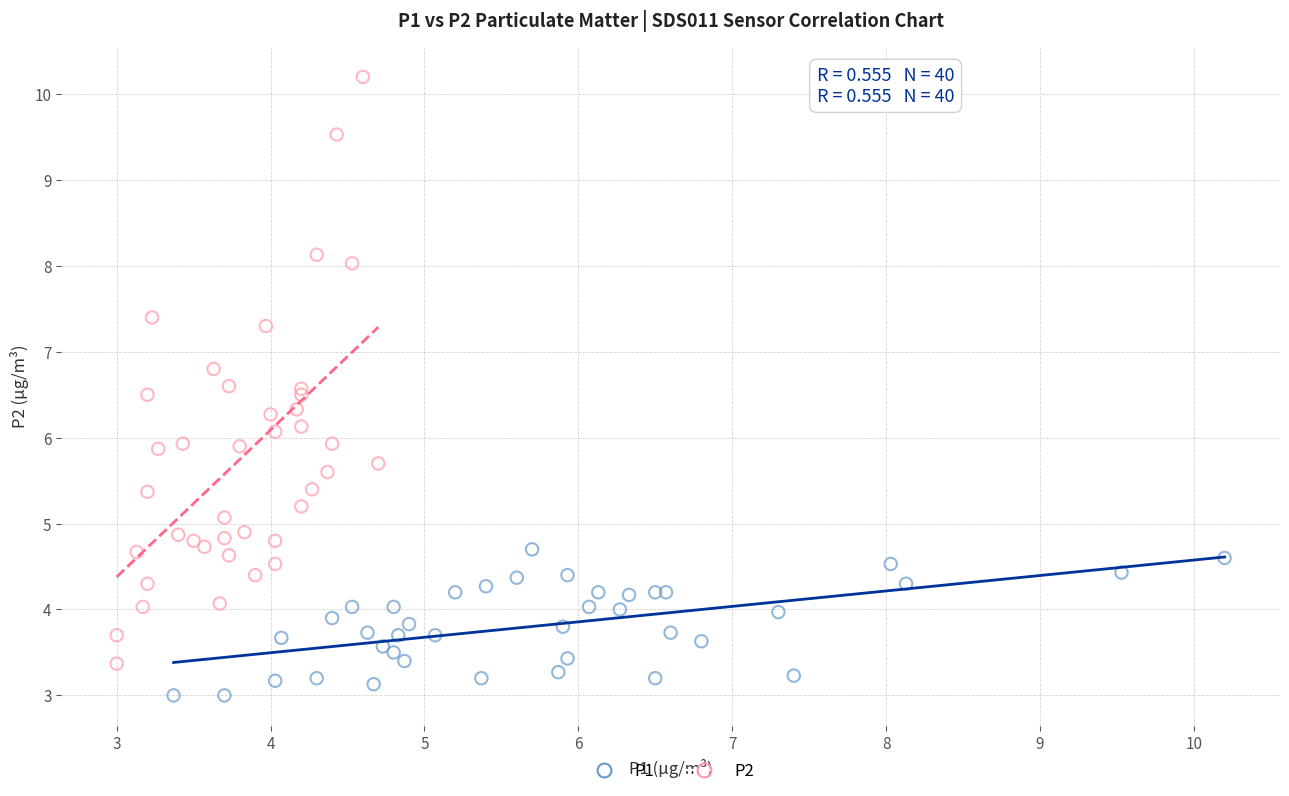

Which series contains the lowest Y value?

P1